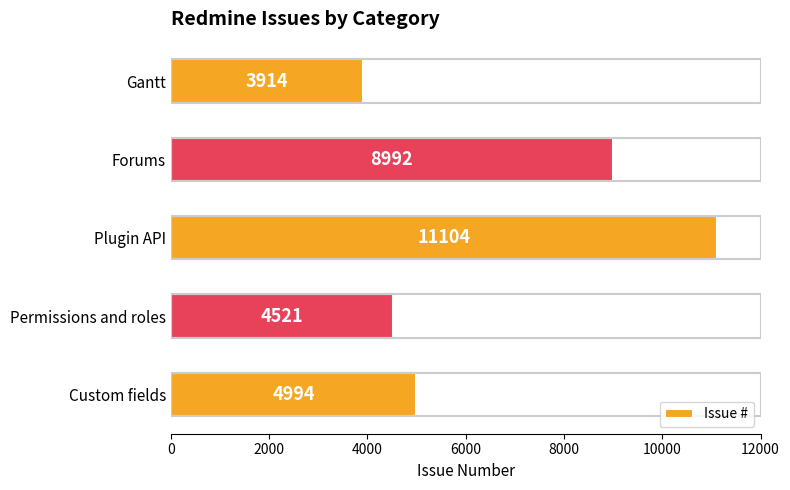

List the labels in order of value, largest first.

Plugin API, Forums, Custom fields, Permissions and roles, Gantt